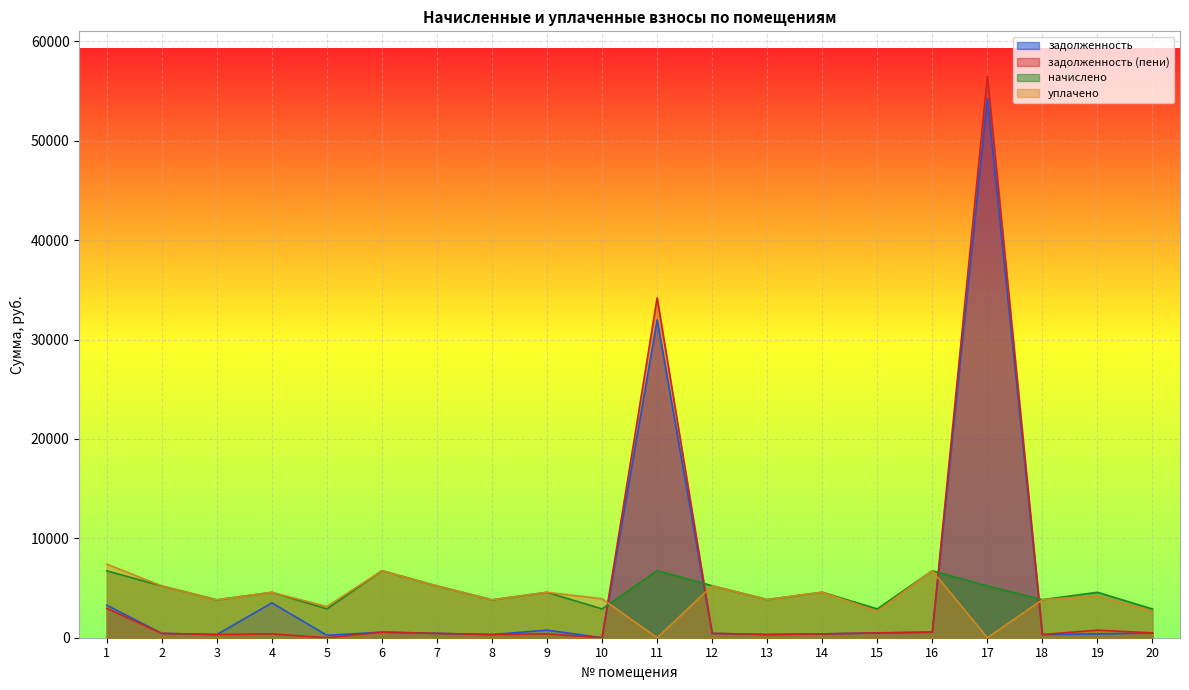

The value of уплачено at 18 is 3829.8. True or false?

True